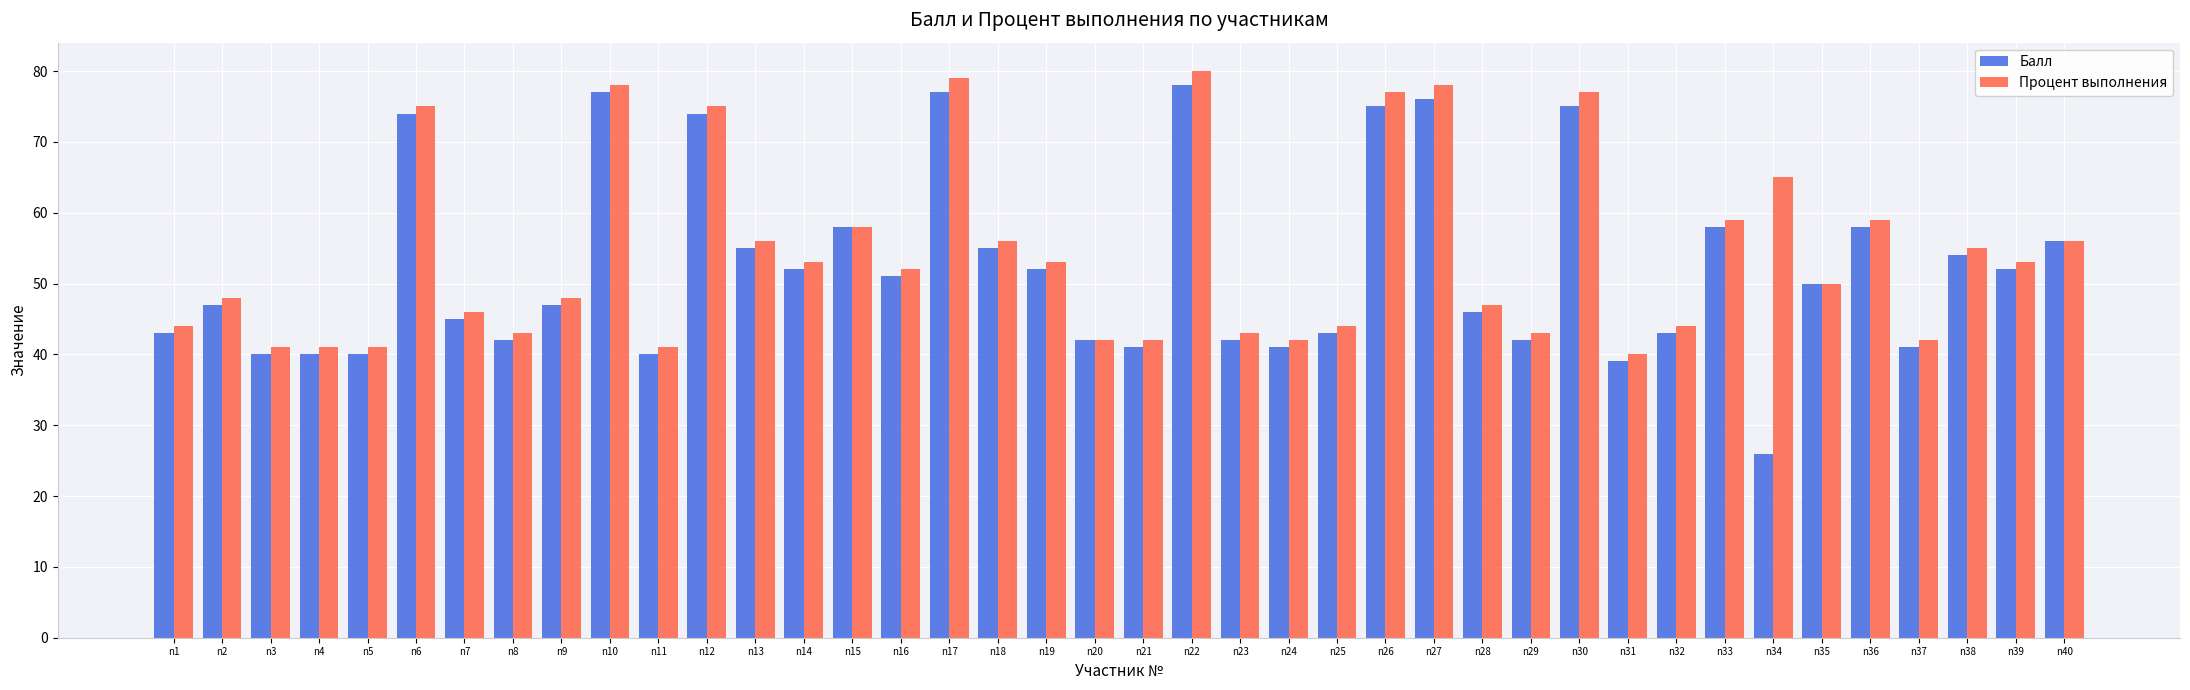

What is the maximum value for Процент выполнения?

80